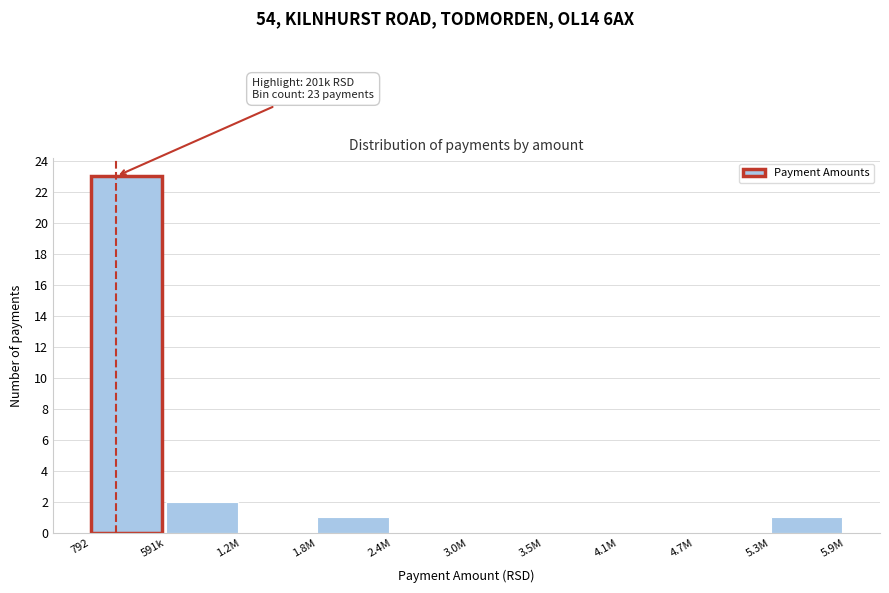

Reading left to right, what are all the values shown in this chart?

792=23	591k=2	1.2M=0	1.8M=1	2.4M=0	3.0M=0	3.5M=0	4.1M=0	4.7M=0	5.3M=1